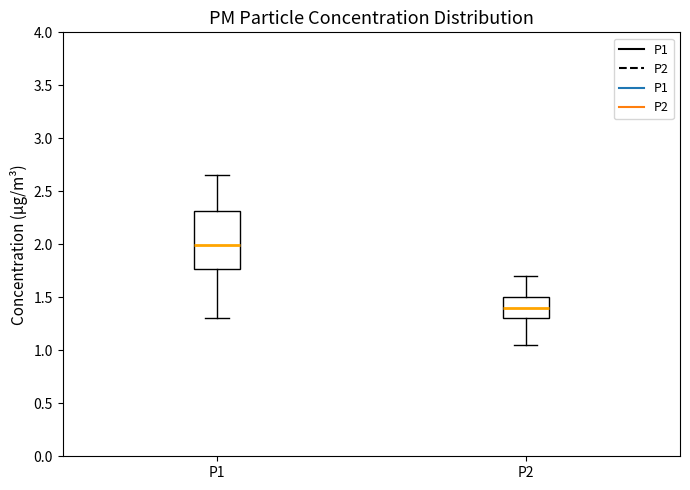

Reading left to right, read every box against the y-axis: the position of its median line, the range the box covers, and the ends of its whiskers. The values are not printed on the chart, so give them approximately, as read against the axis.

P1: median 2.00, box 1.75 to 2.30, whiskers 1.30 to 2.65
P2: median 1.40, box 1.30 to 1.50, whiskers 1.05 to 1.70